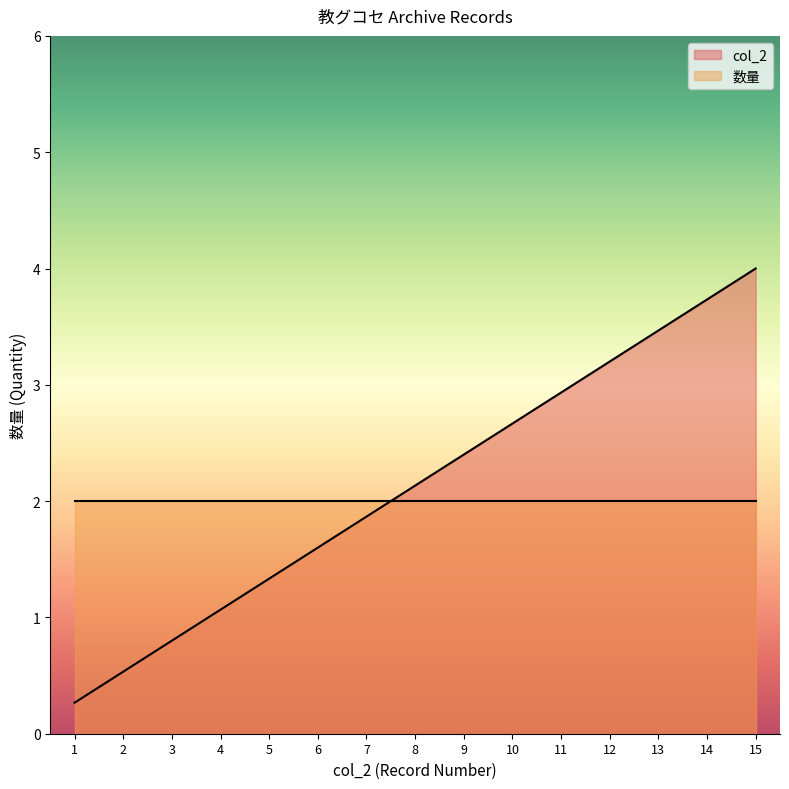

True or false: the data shows 0.6 at 10.

False